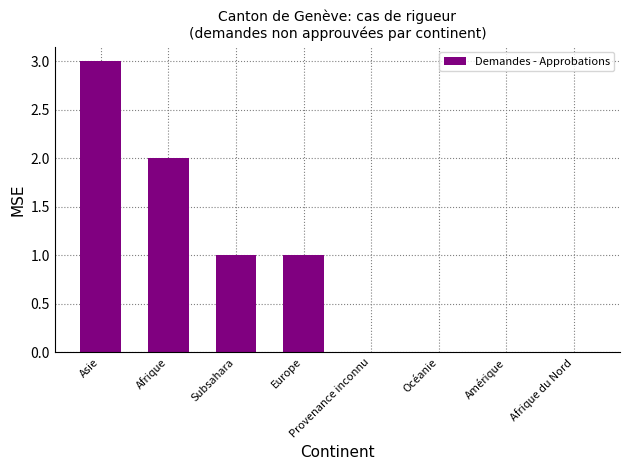

Reading left to right, list all the values displayed in this chart.

3	2	1	1	0	0	0	0